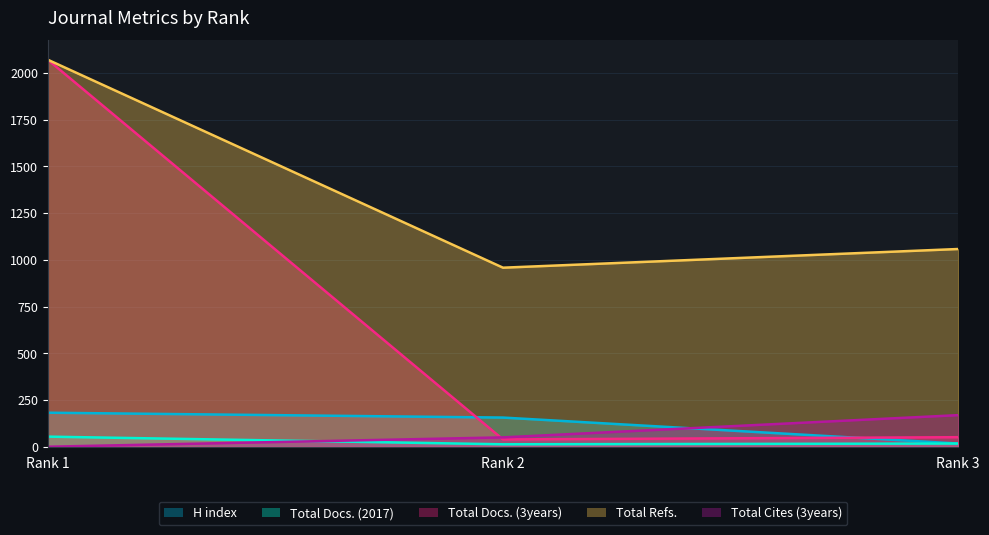

Is the value of Total Refs. at Rank 2 greater than the value of Total Docs. (2017) at Rank 2?

Yes